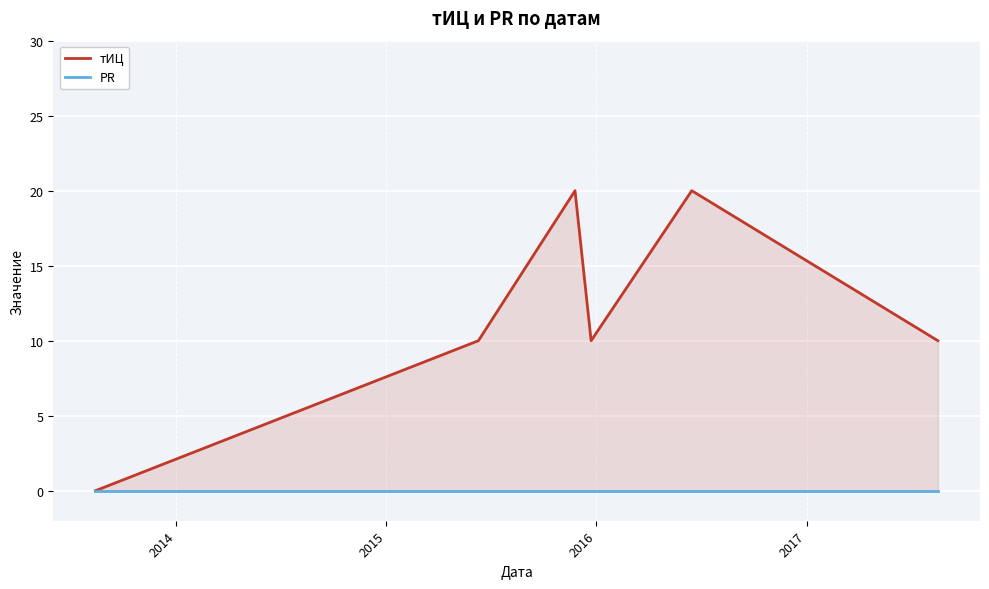

What is the spread (max minus min) of values at 2016?

10